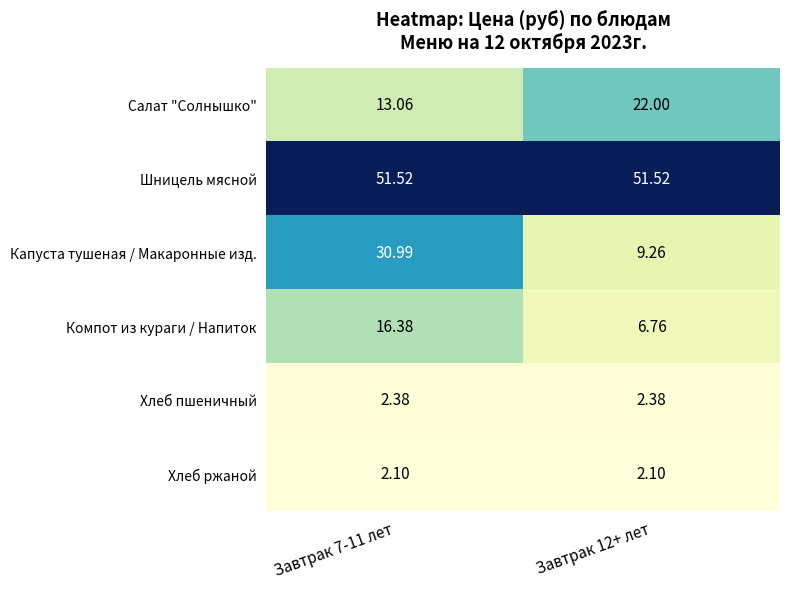

Which series has the widest spread of values?

Капуста тушеная / Макаронные изд.